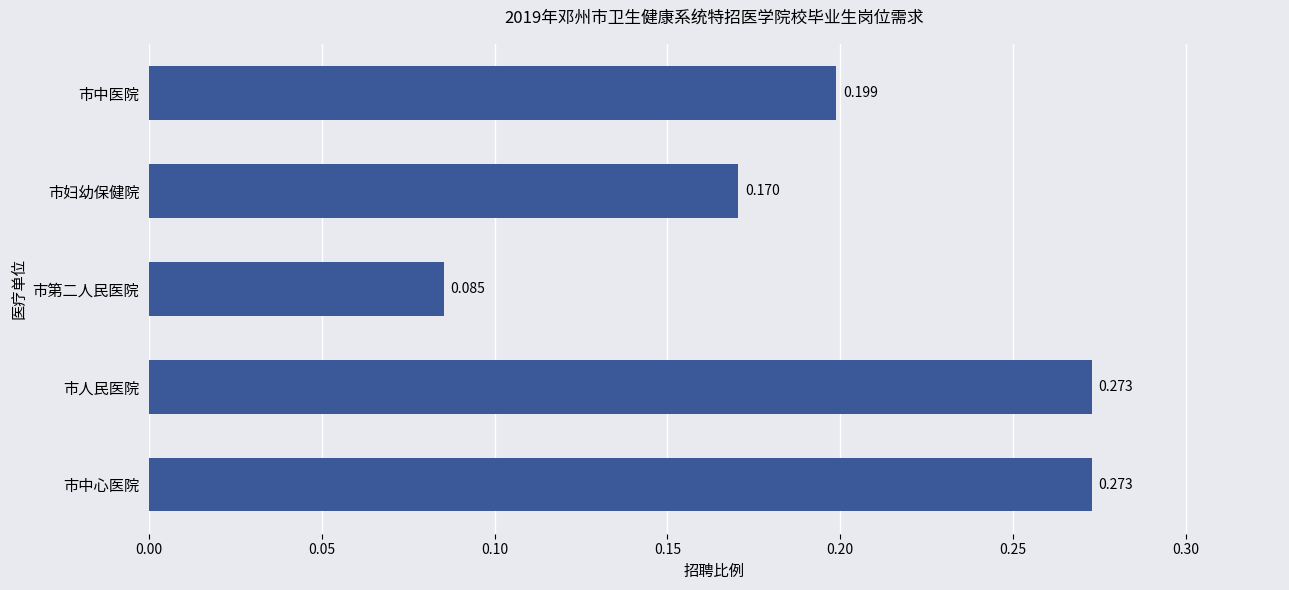

At which label is the value closest to 0?

市第二人民医院